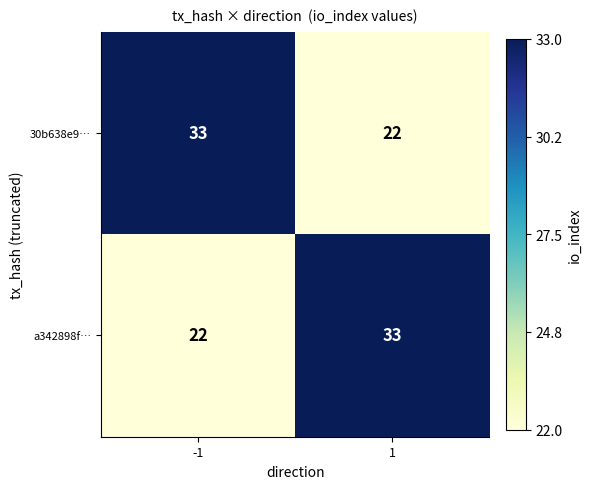

What is the difference between the maximum and minimum values in the a342898f… series?

11